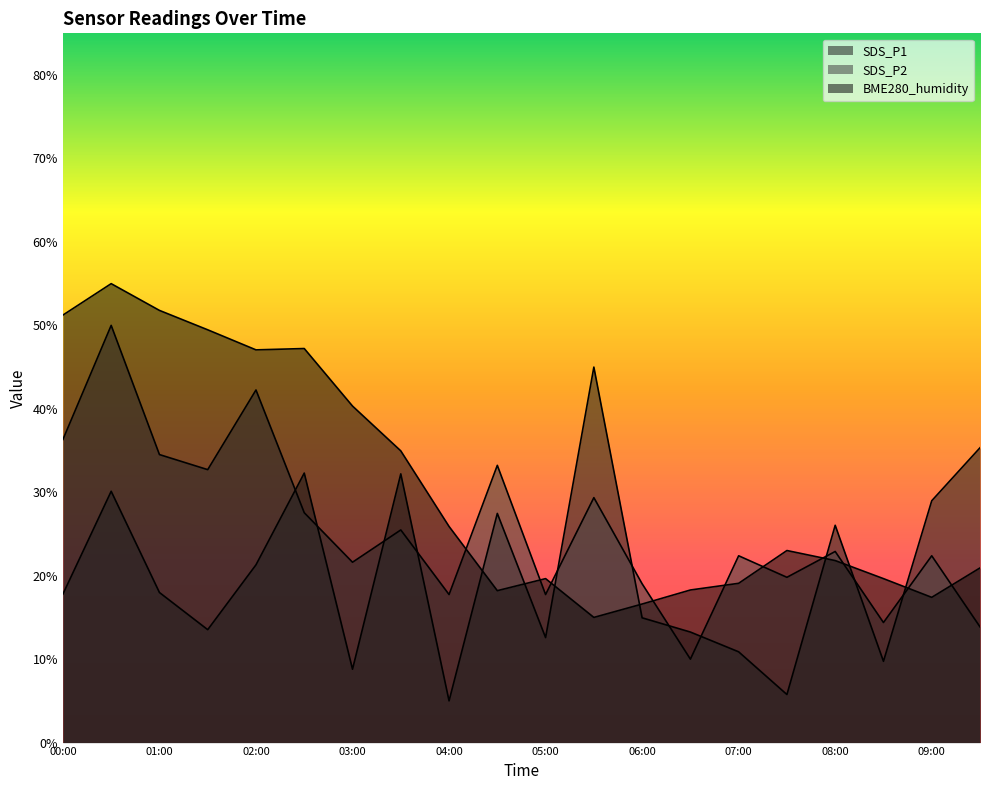

What is the label of the 17th point from the right?

01:30